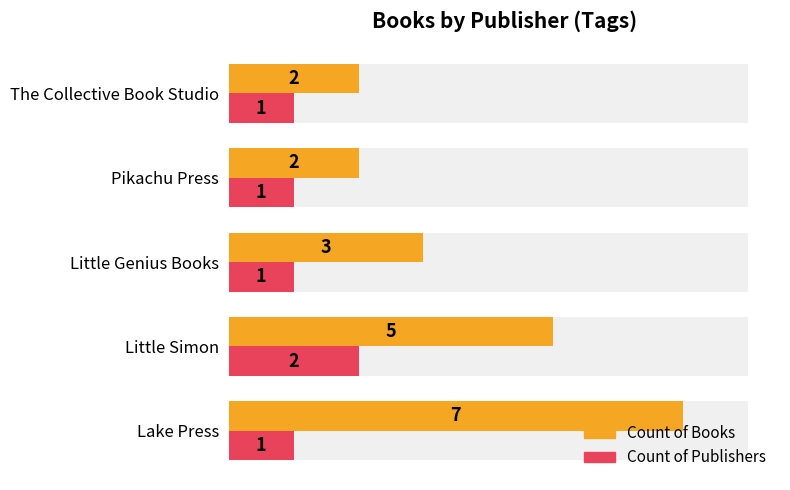

What is the difference between the maximum and minimum values in the Count of Publishers series?

1